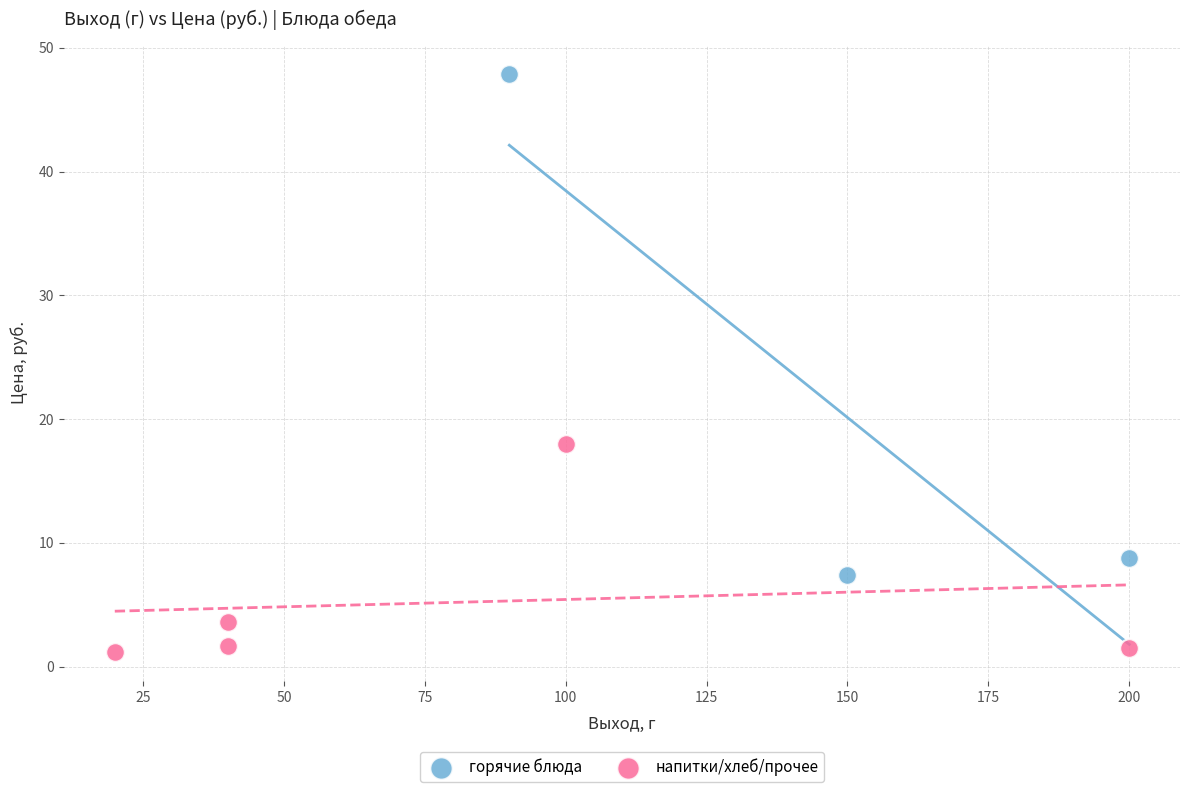

Which series contains the lowest Y value?

напитки/хлеб/прочее